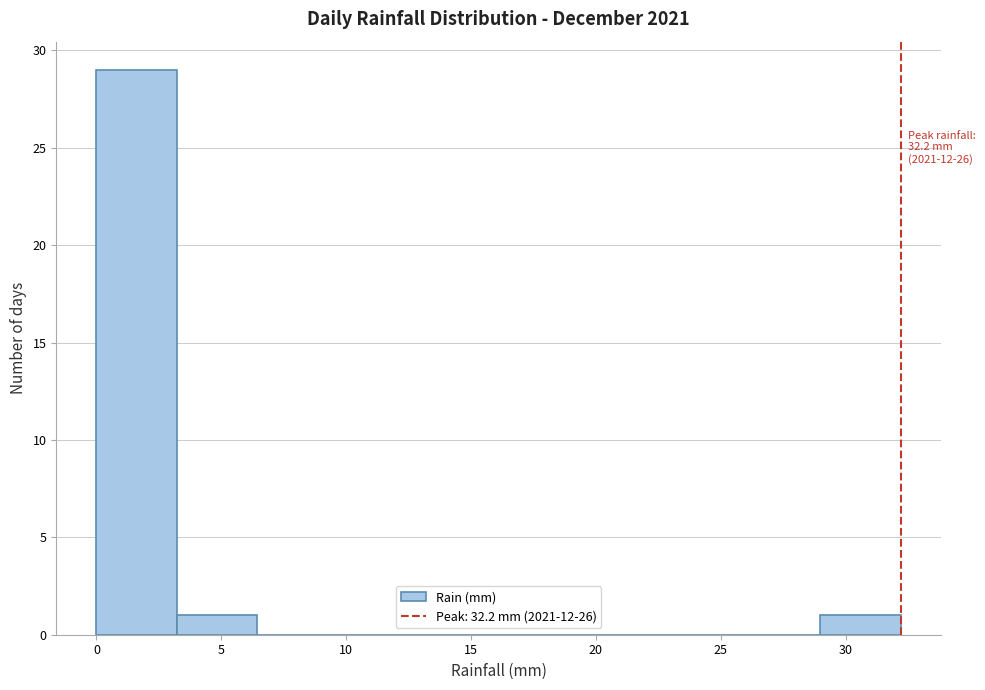

Over which range of the x-axis is the bar tallest?

0.0 to 3.0